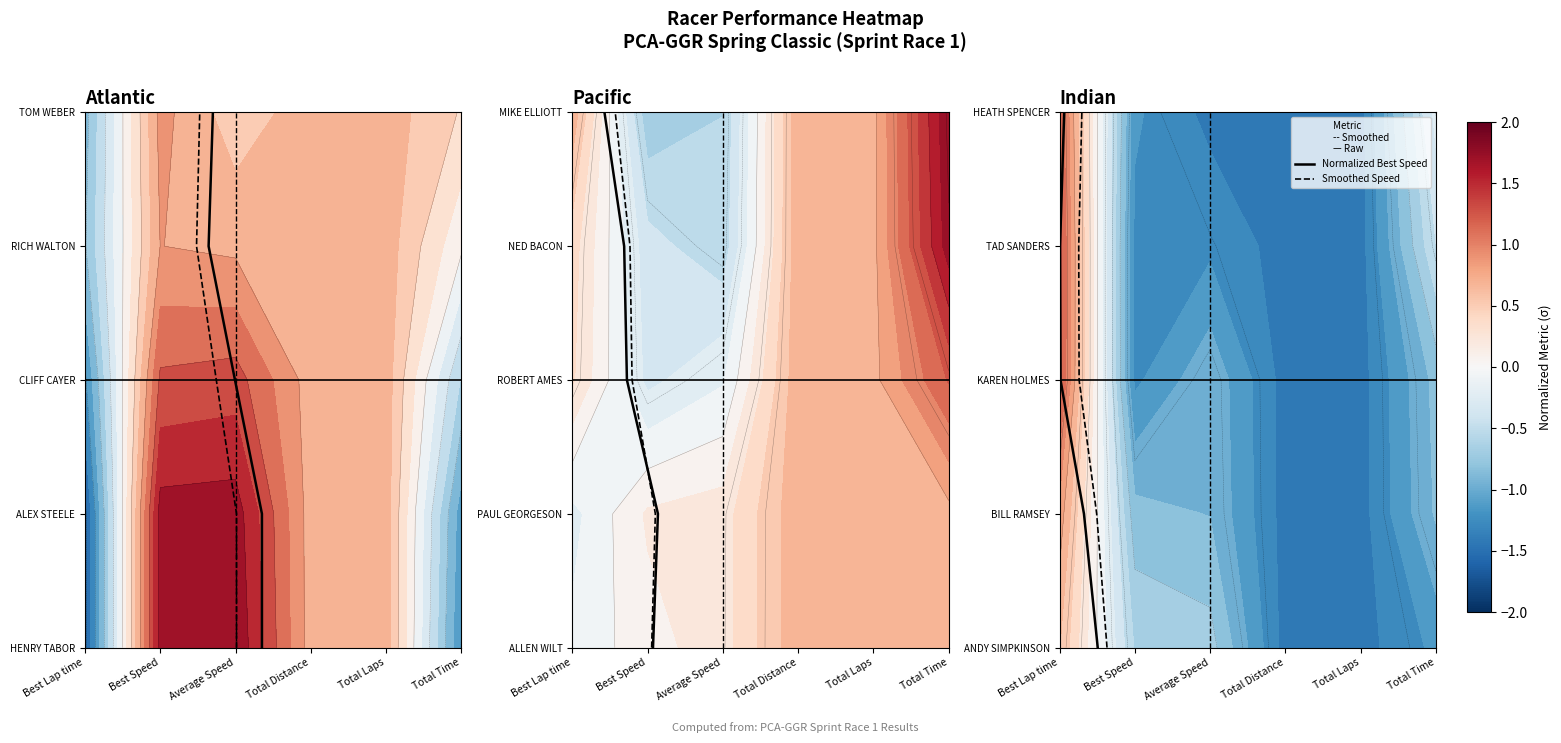

How many Smoothed Speed values are between 1 and 3?

3